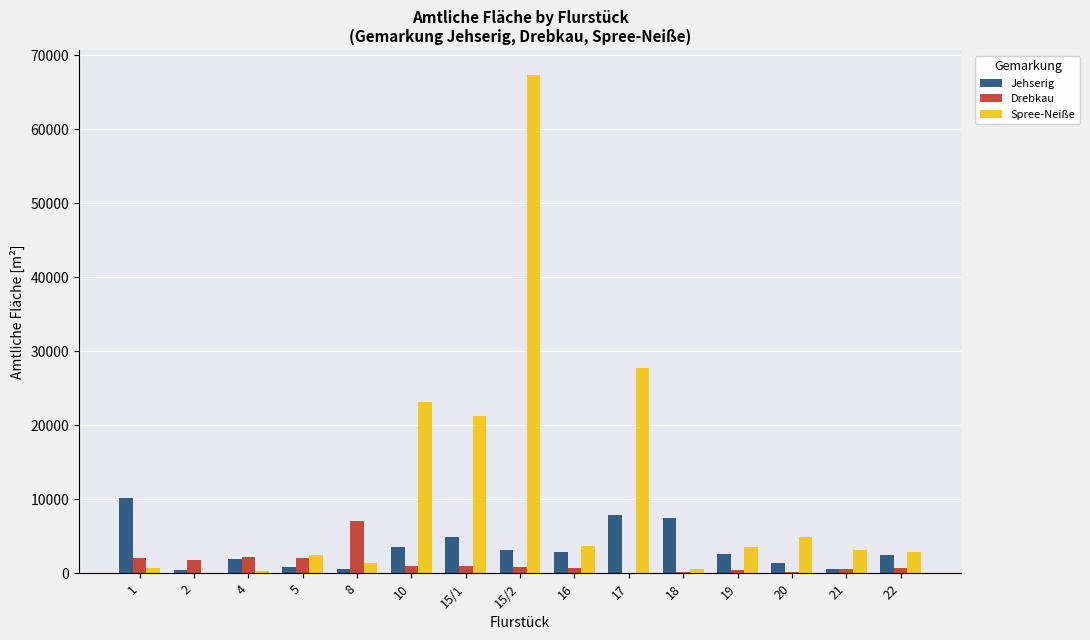

Which series has the largest total across all categories?

Spree-Neiße